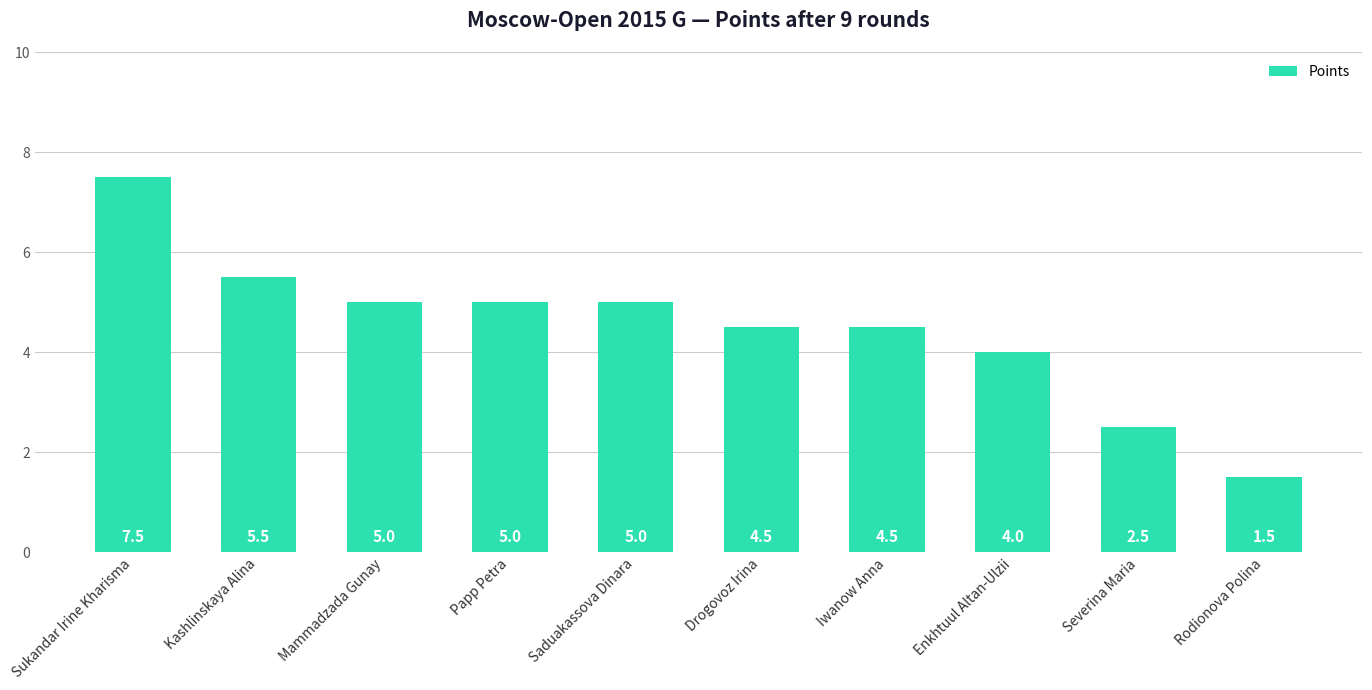

What is the change in value from Saduakassova Dinara to Enkhtuul Altan-Ulzii?

-1.0